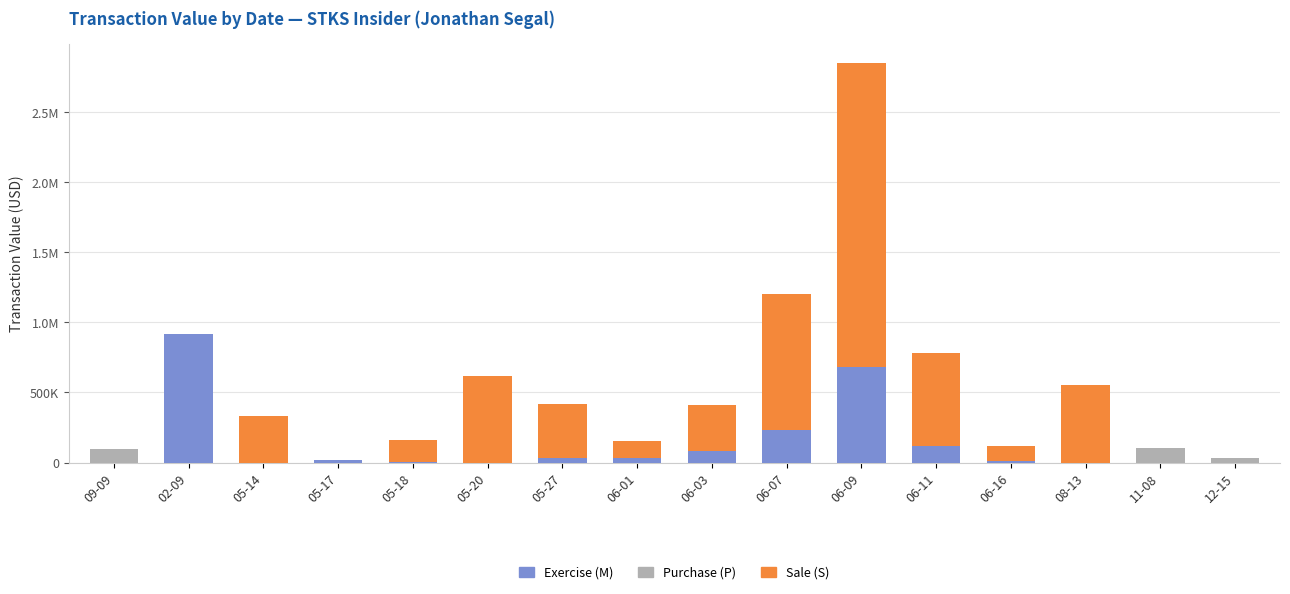

Rank the categories by Exercise (M) value from highest to lowest.

02-09, 06-09, 06-07, 06-11, 06-03, 05-27, 06-01, 05-17, 06-16, 05-18, 09-09, 05-14, 05-20, 08-13, 11-08, 12-15